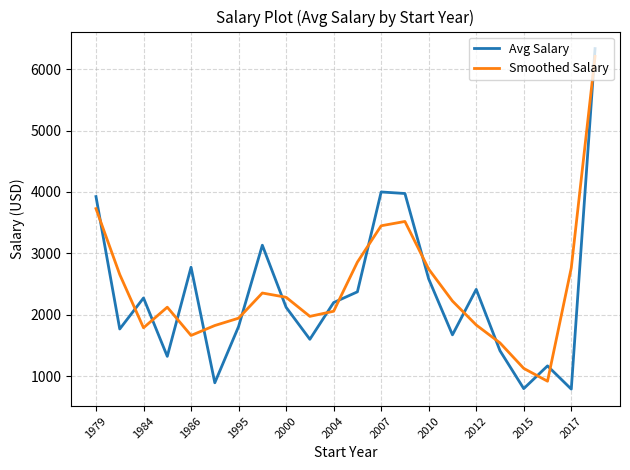

At how many categories does at least one series exceed 1466?

20